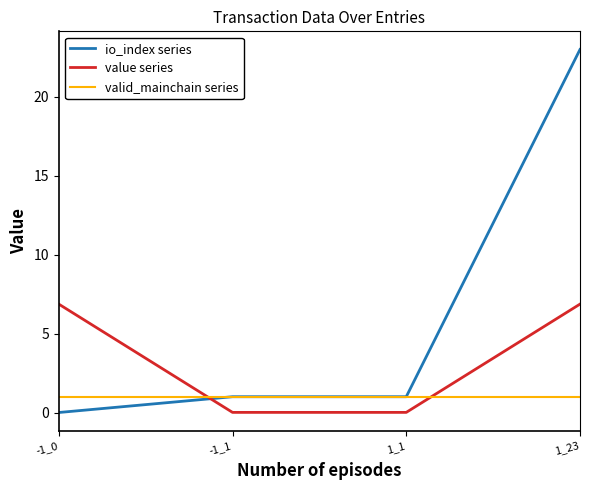

How many intersections are there between valid_mainchain series and value series?

2